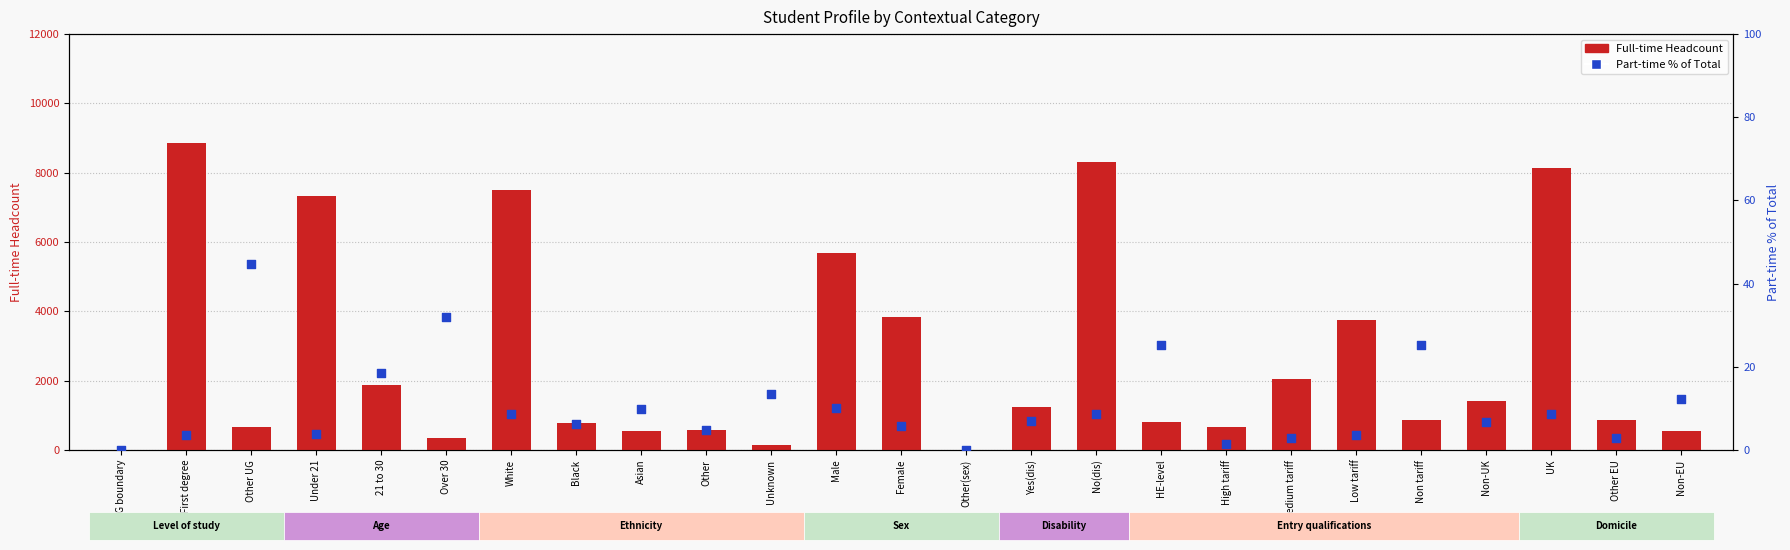

At which category is the sum across all series the highest?

First degree